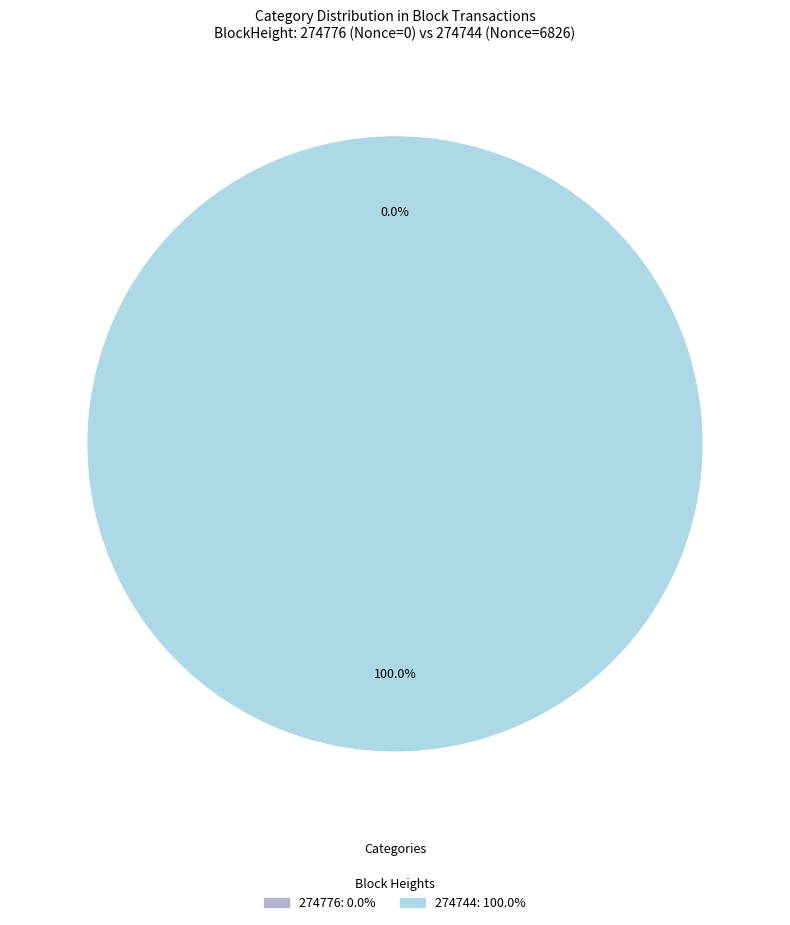

What is the majority slice?

274744